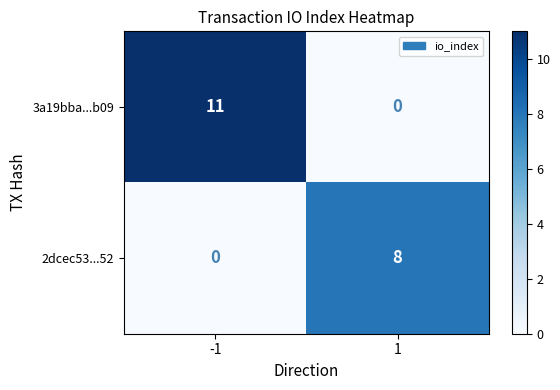

What is the sum of the 3a19bba...b09 values at 1 and -1?

11